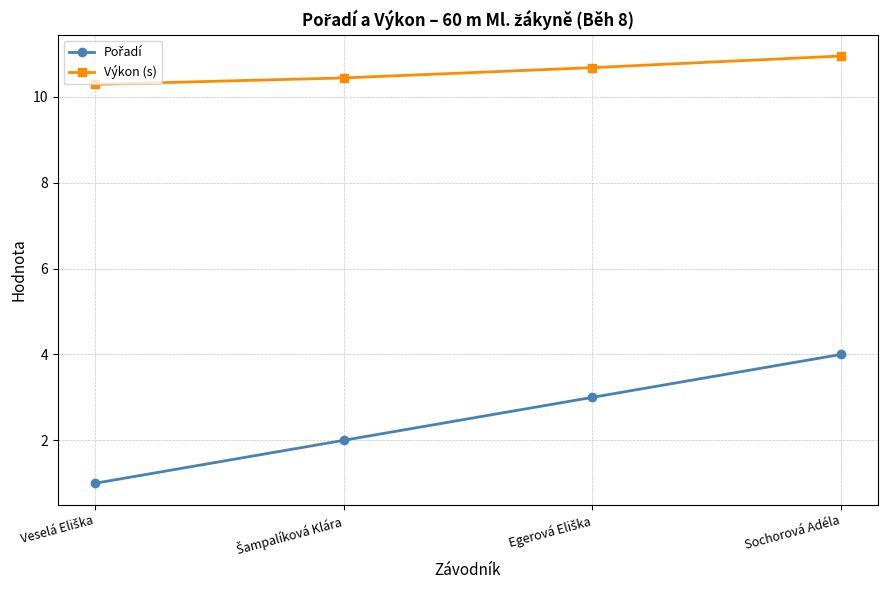

True or false: Výkon (s) has more than 0 interior local peaks.

False